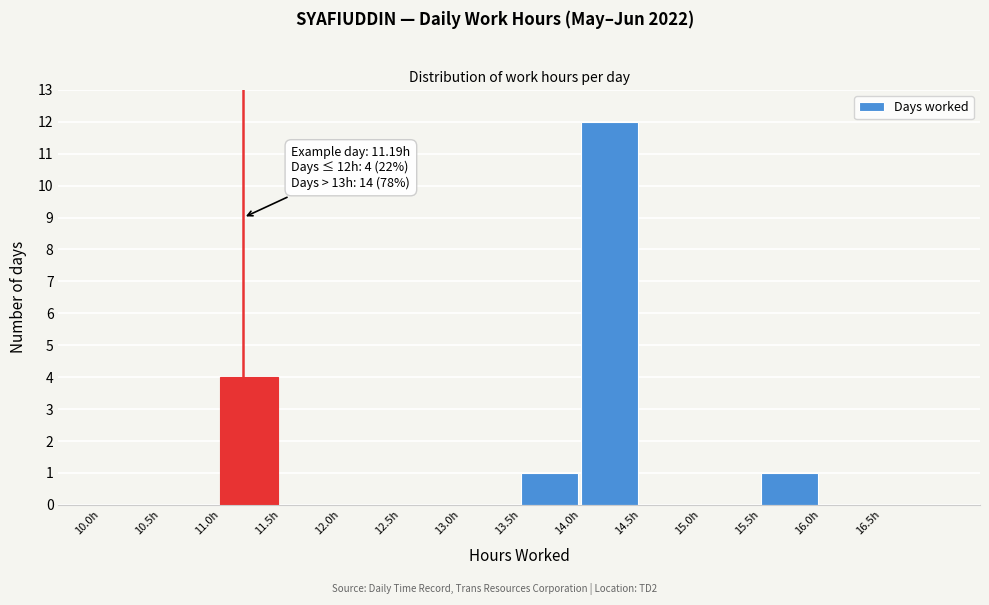

Which range on the x-axis has the tallest bar?

14.0 to 14.5